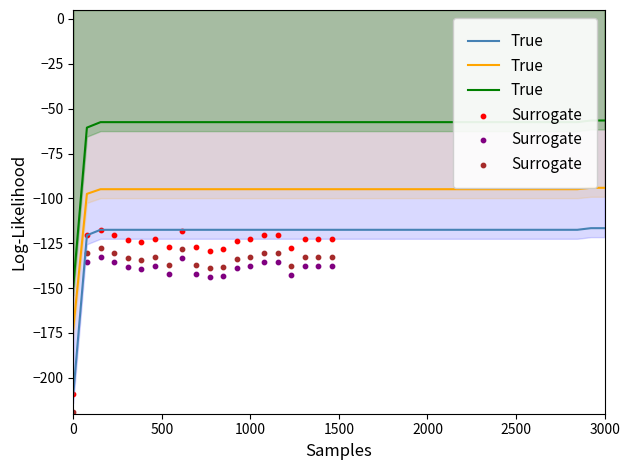

What is the total value across all series at 32?

-237.4